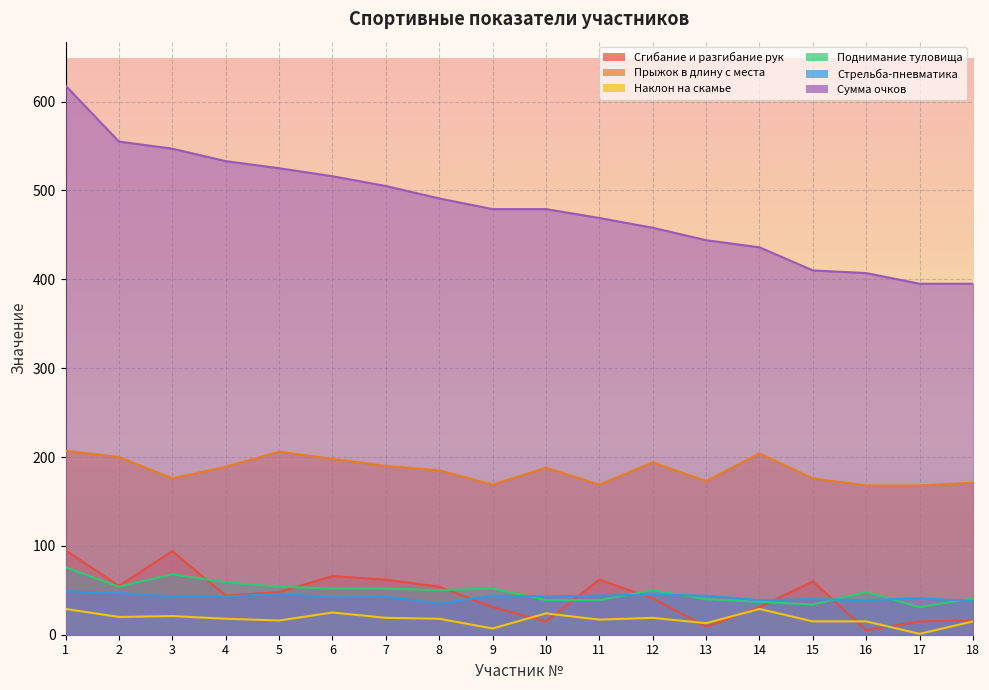

After their last crossing, which series has the higher values: Сгибание и разгибание рук or Стрельба-пневматика?

Стрельба-пневматика